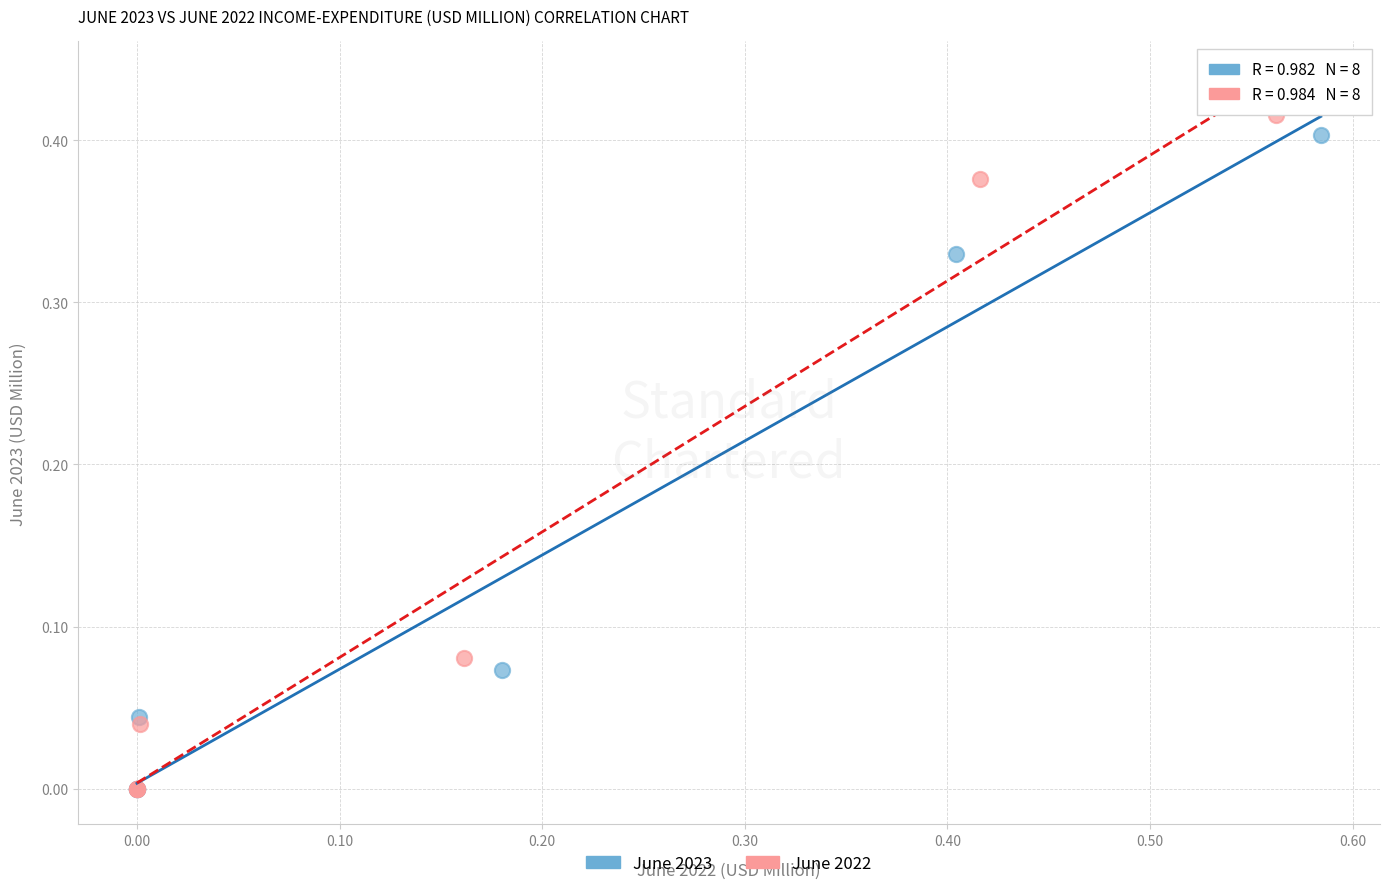

Which series has the widest spread of Y values?

June 2022